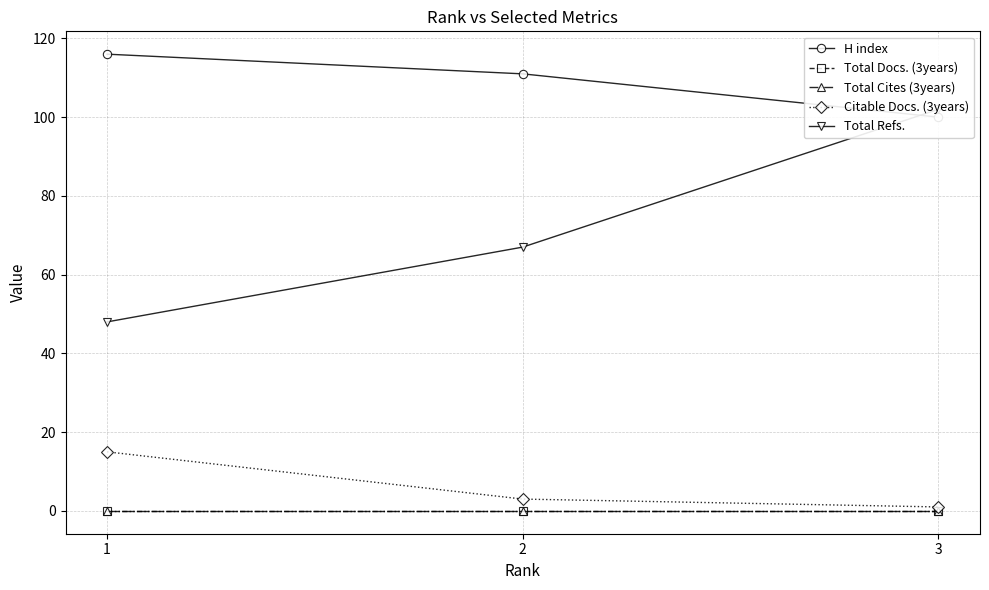

Rank the series at 1 from highest to lowest value.

H index, Total Refs., Citable Docs. (3years), Total Docs. (3years), Total Cites (3years)